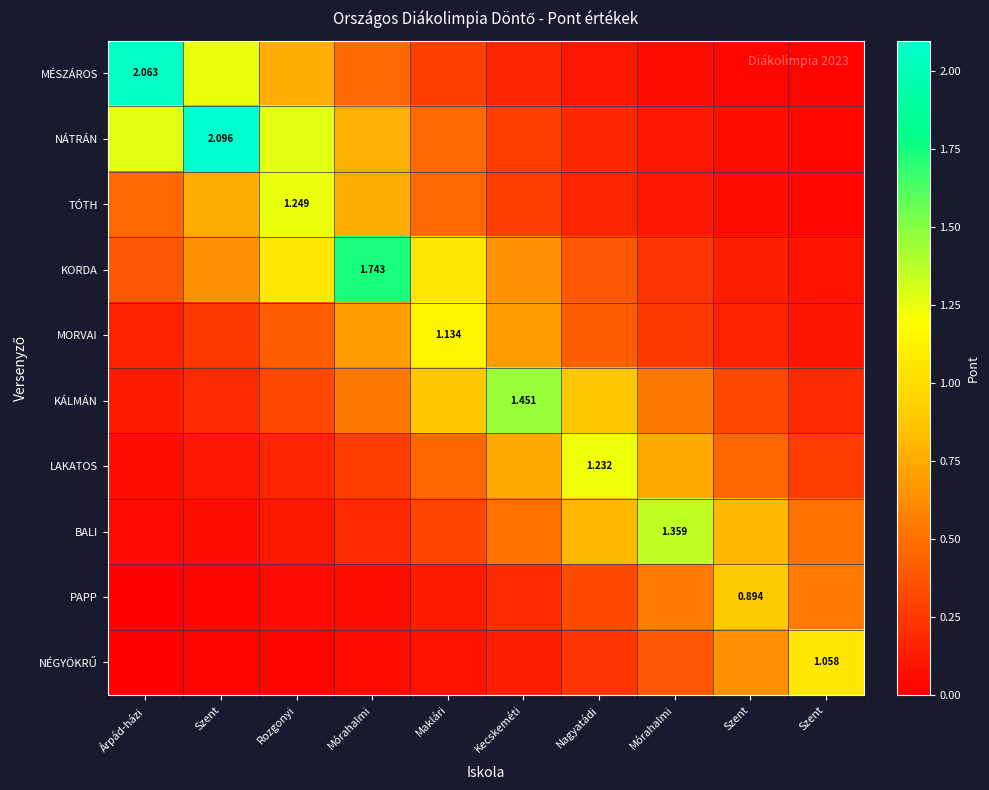

True or false: KÁLMÁN has a value of 0.5 at Mórahalmi.

True